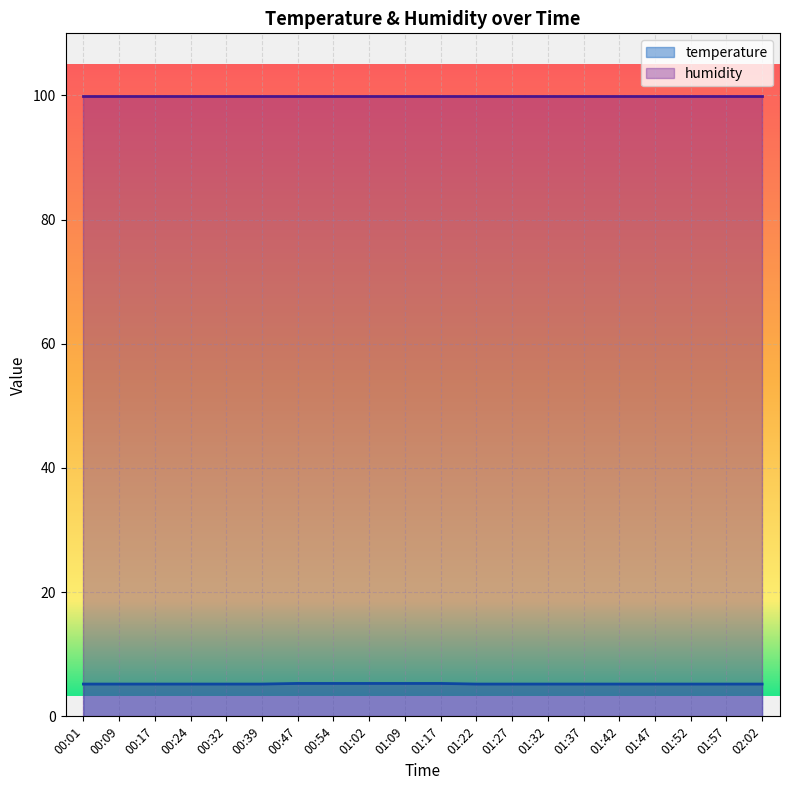

What is the smallest value displayed?

5.2